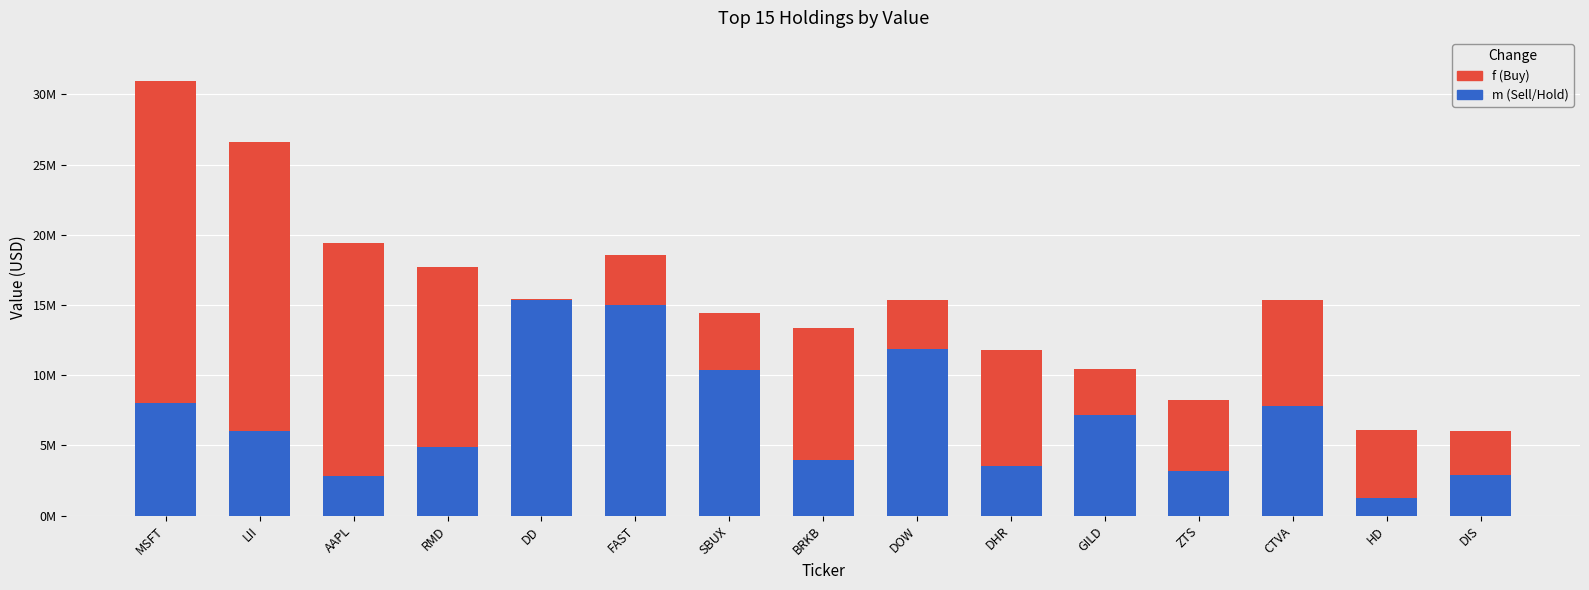

What is the total value across all series at MSFT?

30932000.0